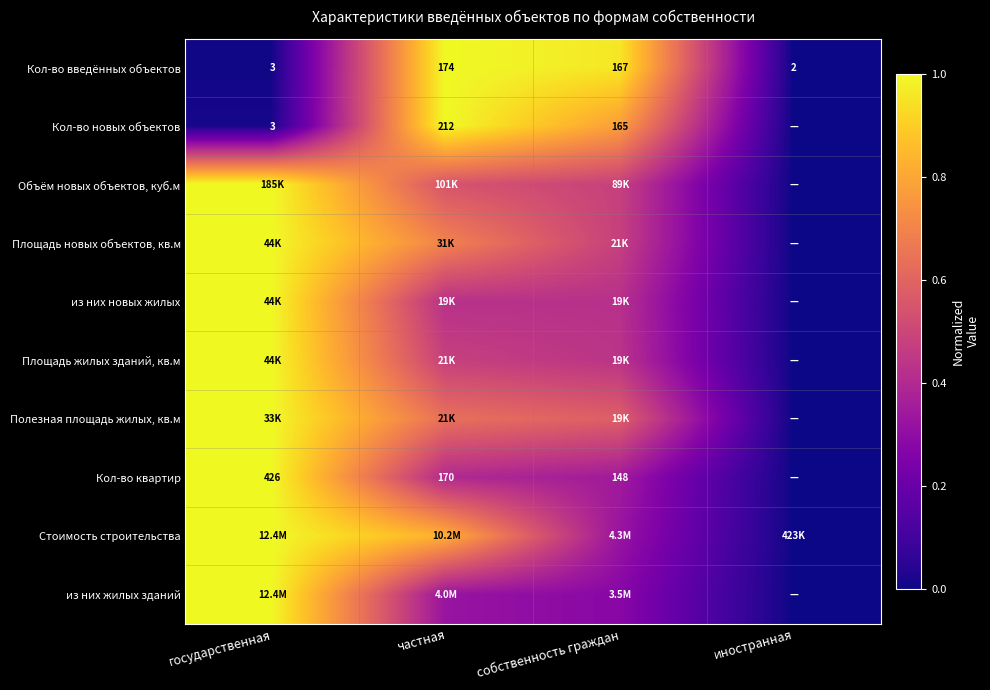

At which label does Кол-во введённых объектов first exceed 167?

частная